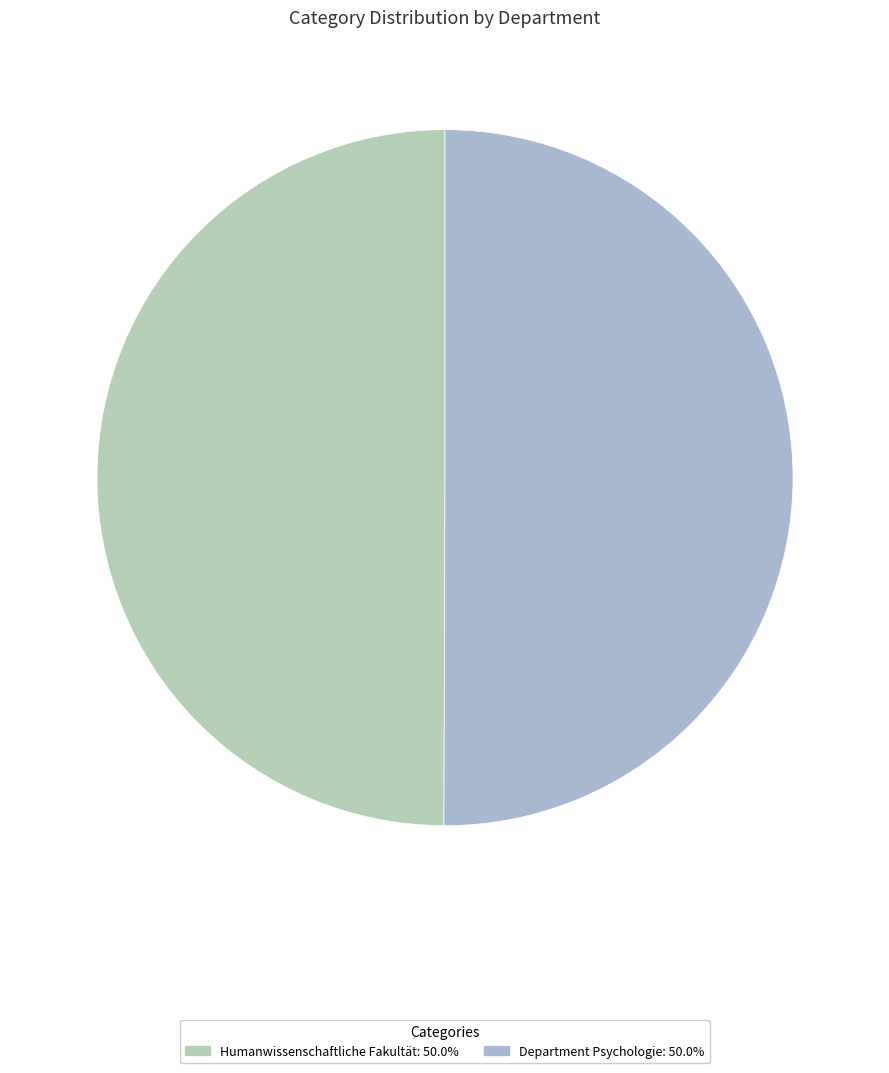

Does Humanwissenschaftliche Fakultät represent more than half of the total?

No